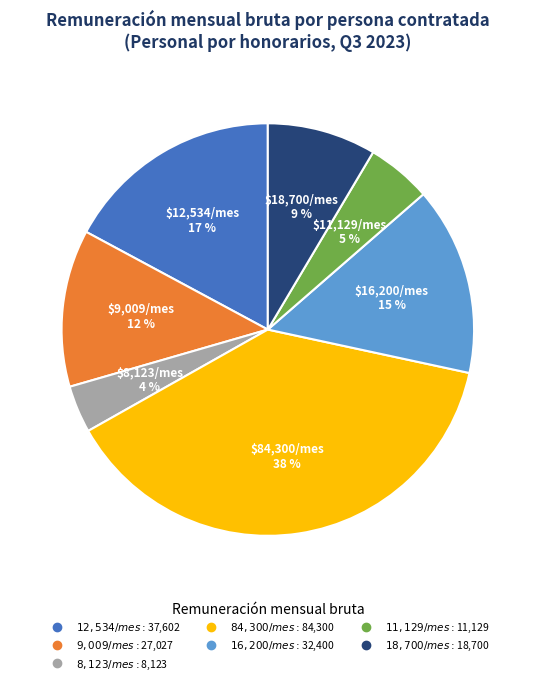

Is there a majority slice in this chart?

No